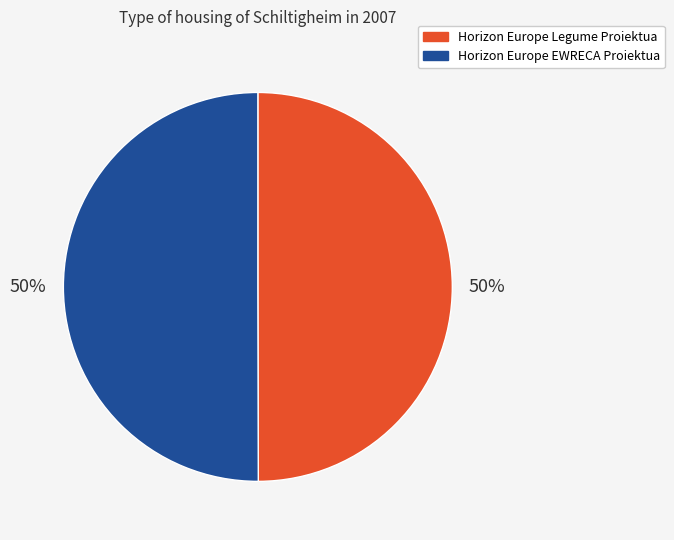

True or false: Horizon Europe EWRECA Proiektua accounts for 50% of the total.

True